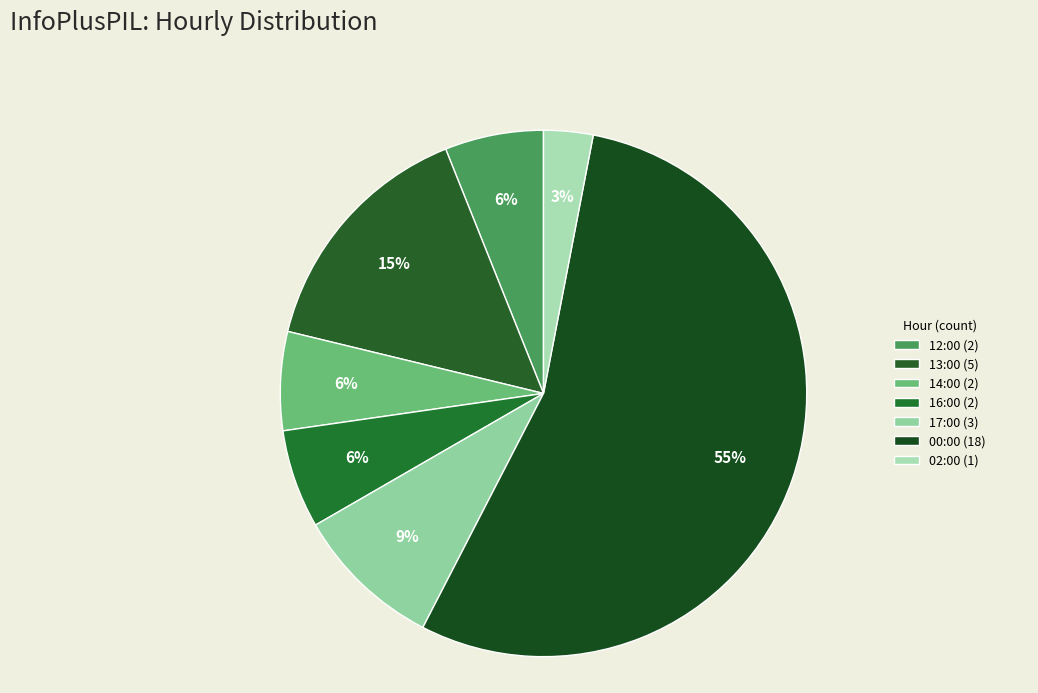

Approximately how many times larger is the value at 13:00 compared to 16:00?

2.5